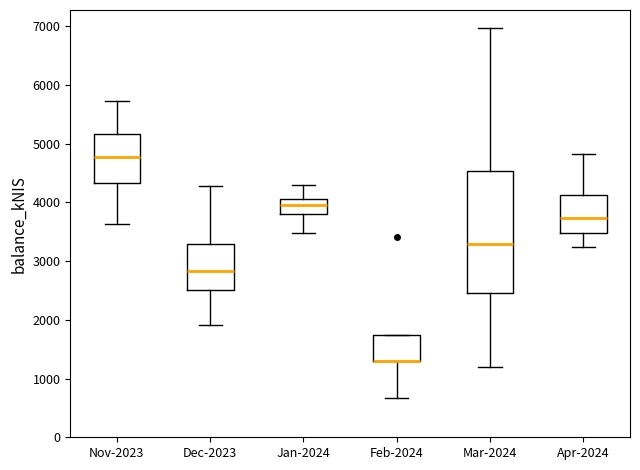

Which box is the tallest, from its lower edge to its upper edge?

Mar-2024